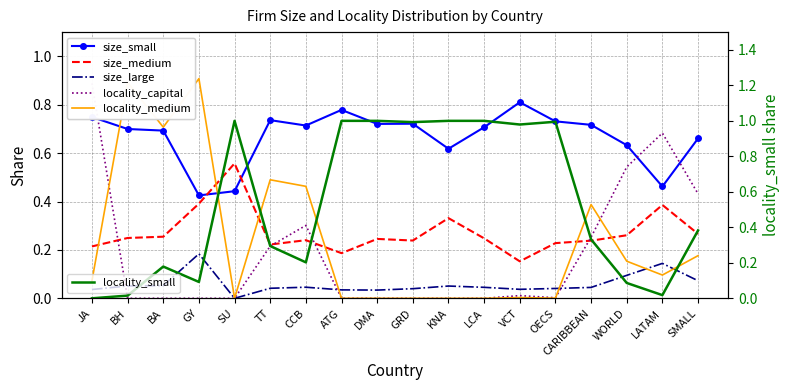

What is the label of the 3rd point from the right?

WORLD